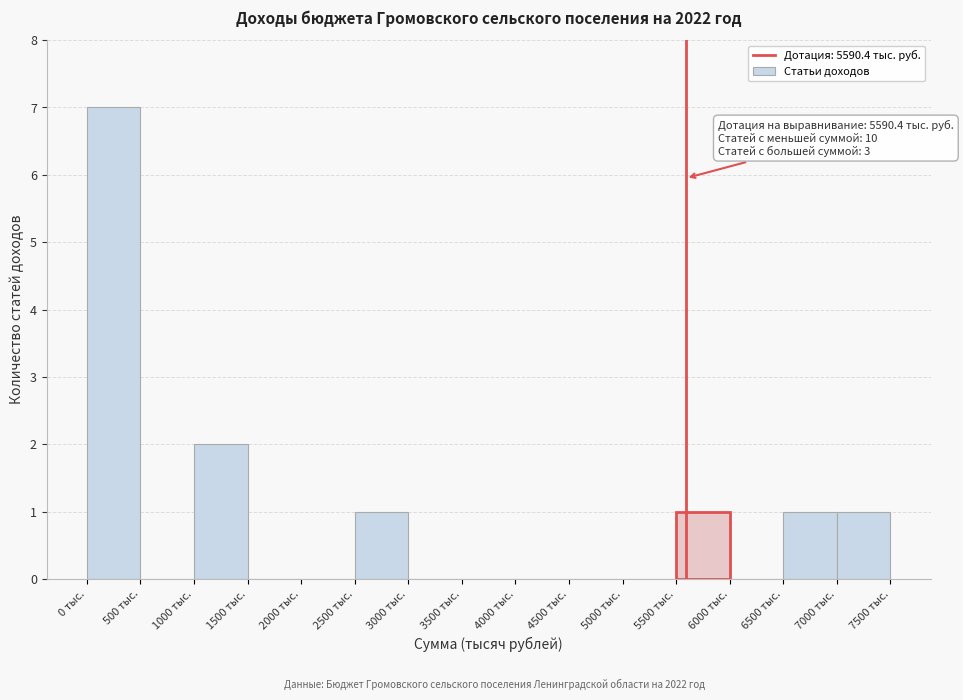

Over which range of the x-axis is the bar tallest?

0 to 500